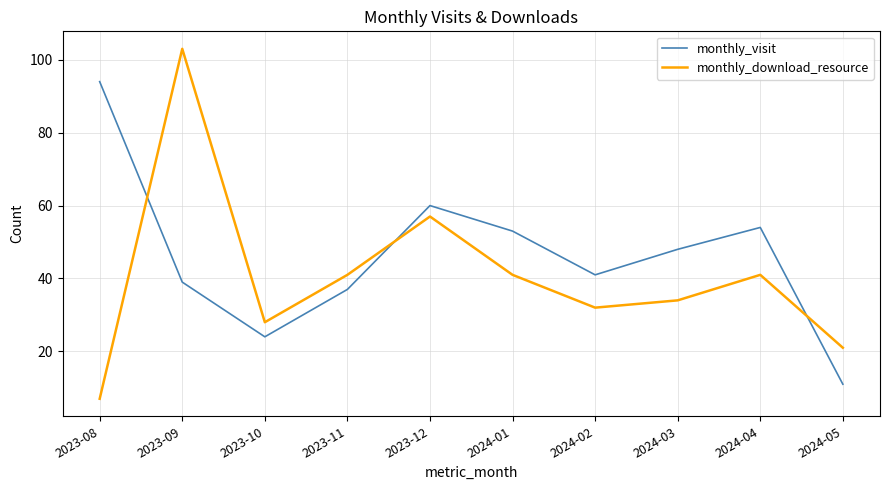

At which category is the sum across all series the highest?

2023-09